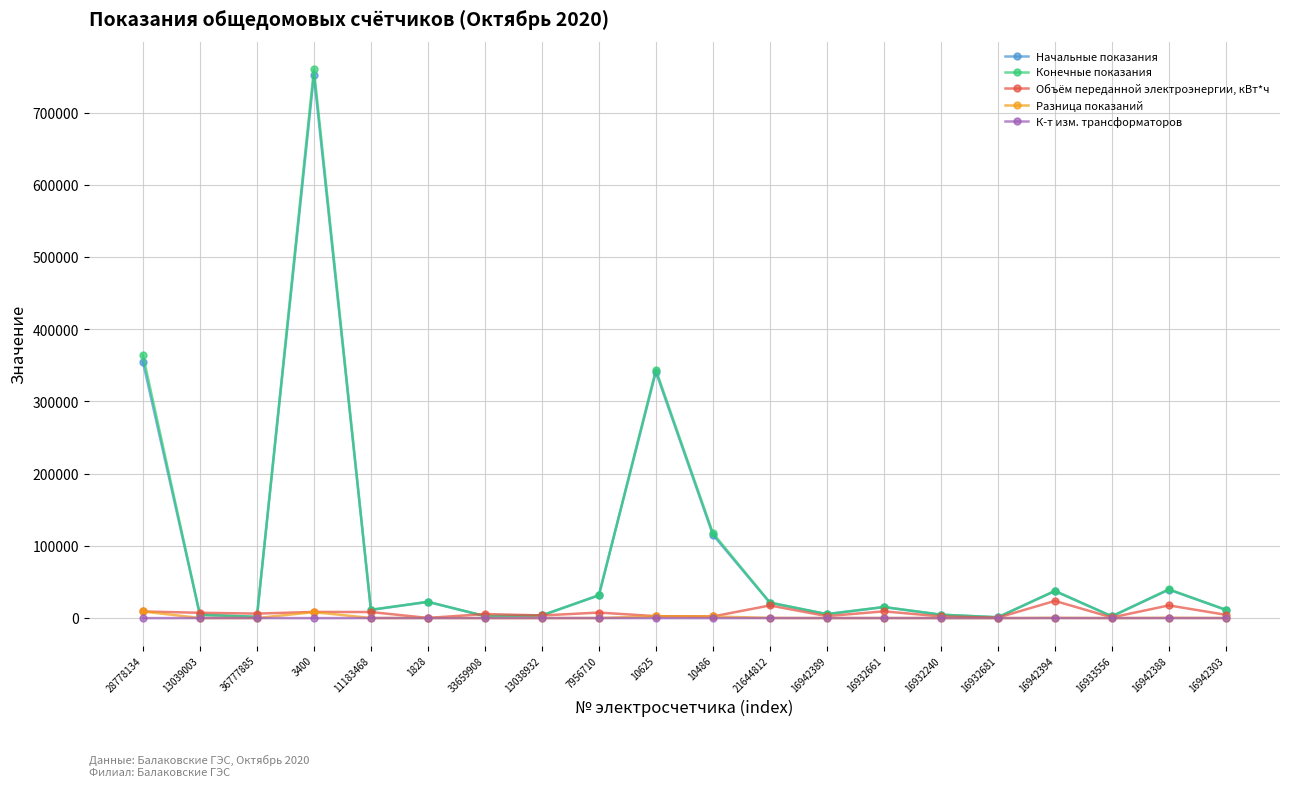

At which category is the sum across all series the highest?

3400